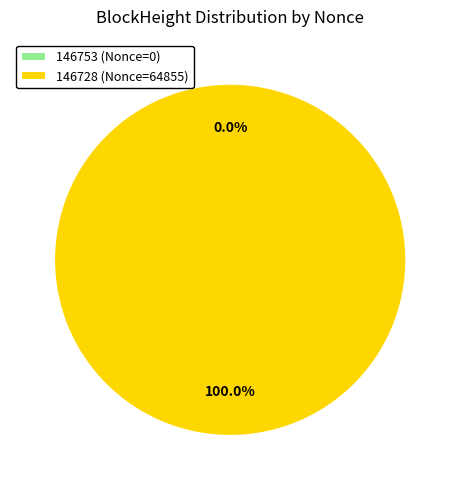

The 146728 slice represents 100% of the pie. True or false?

True